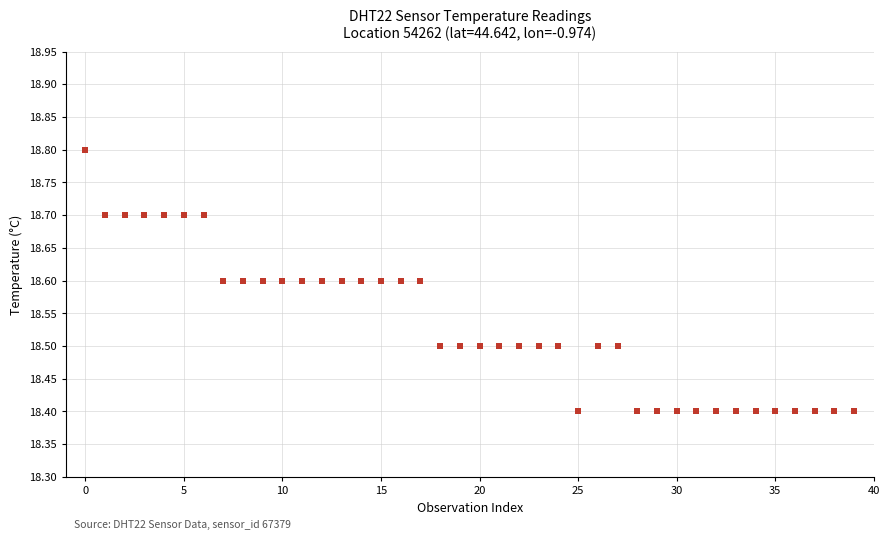

What is the range of Y values (max minus min)?

0.4